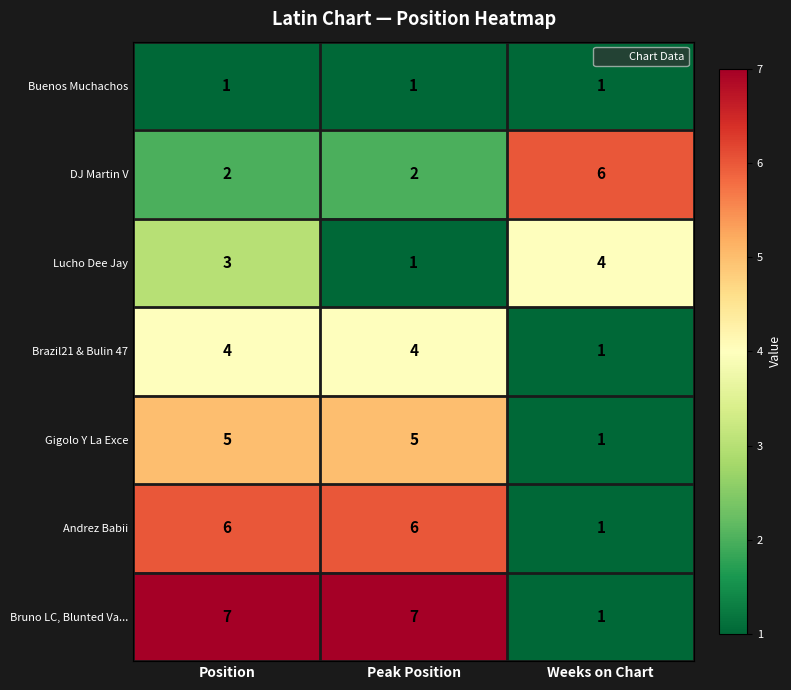

What is the total value across all series at Weeks on Chart?

15